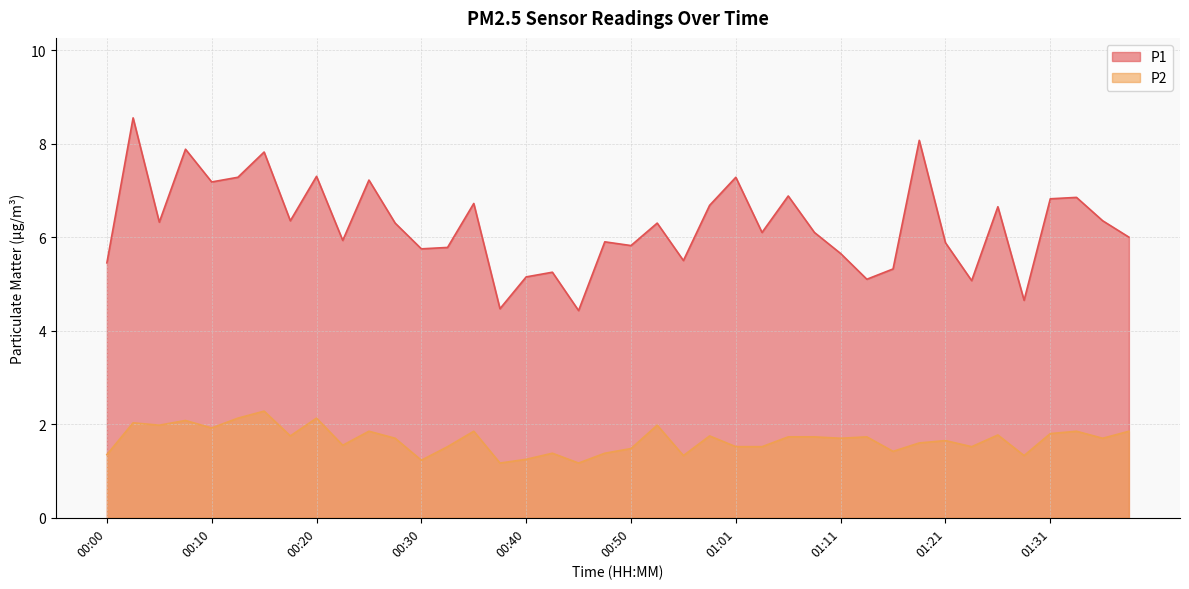

Reading left to right, extract all data points from this chart.

P1: 00:00=5.5	00:03=8.6	00:05=6.3	00:08=7.9	00:10=7.2	00:13=7.3	00:15=7.8	00:18=6.3	00:20=7.3	00:23=5.9	00:25=7.2	00:28=6.3	00:30=5.8	00:33=5.8	00:35=6.7	00:38=4.5	00:40=5.2	00:43=5.2	00:45=4.4	00:48=5.9	00:50=5.8	00:53=6.3	00:56=5.5	00:58=6.7	01:01=7.3	01:03=6.1	01:06=6.9	01:08=6.1	01:11=5.7	01:13=5.1	01:16=5.3	01:18=8.1	01:21=5.9	01:23=5.1	01:26=6.7	01:28=4.7	01:31=6.8	01:33=6.8	01:36=6.3	01:38=6.0
P2: 00:00=1.4	00:03=2.0	00:05=2.0	00:08=2.1	00:10=1.9	00:13=2.1	00:15=2.3	00:18=1.8	00:20=2.1	00:23=1.6	00:25=1.9	00:28=1.7	00:30=1.2	00:33=1.5	00:35=1.9	00:38=1.2	00:40=1.2	00:43=1.4	00:45=1.2	00:48=1.4	00:50=1.5	00:53=2.0	00:56=1.3	00:58=1.8	01:01=1.5	01:03=1.5	01:06=1.7	01:08=1.7	01:11=1.7	01:13=1.7	01:16=1.4	01:18=1.6	01:21=1.6	01:23=1.5	01:26=1.8	01:28=1.3	01:31=1.8	01:33=1.9	01:36=1.7	01:38=1.9